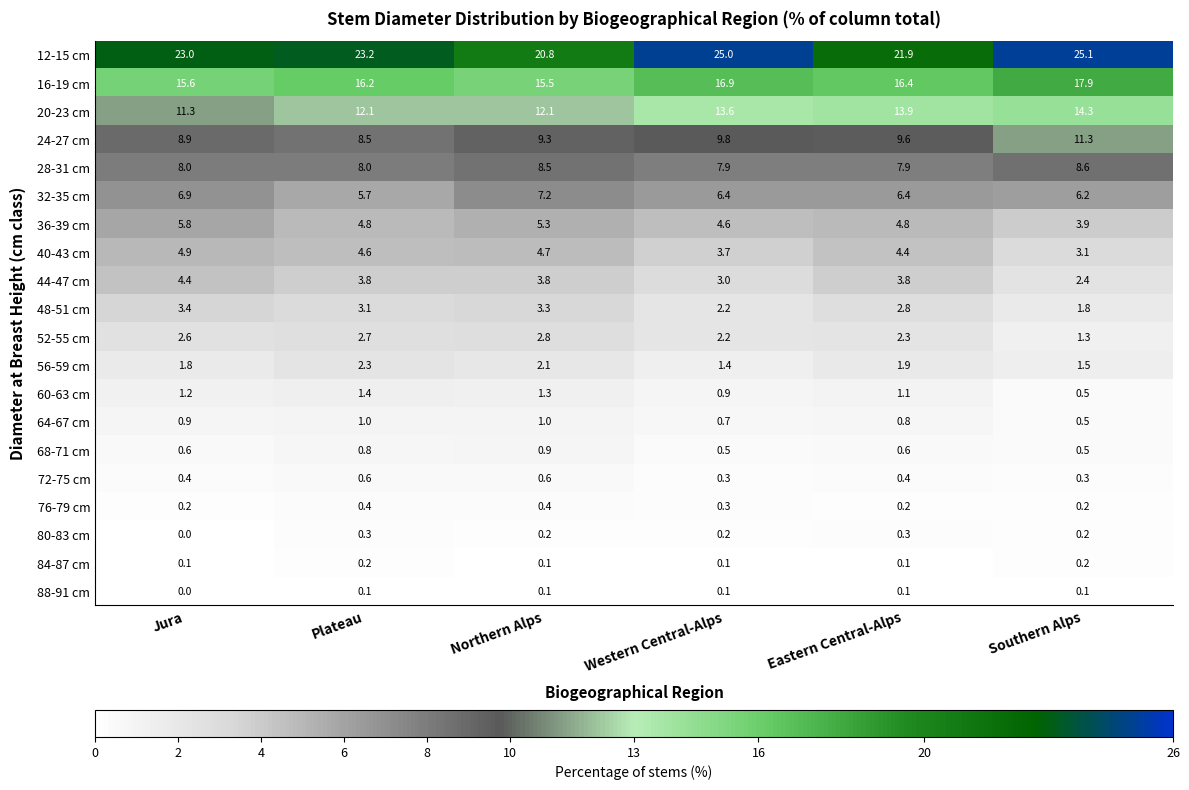

Rank the series at Plateau from highest to lowest value.

12-15 cm, 16-19 cm, 20-23 cm, 24-27 cm, 28-31 cm, 32-35 cm, 36-39 cm, 40-43 cm, 44-47 cm, 48-51 cm, 52-55 cm, 56-59 cm, 60-63 cm, 64-67 cm, 68-71 cm, 72-75 cm, 76-79 cm, 80-83 cm, 84-87 cm, 88-91 cm